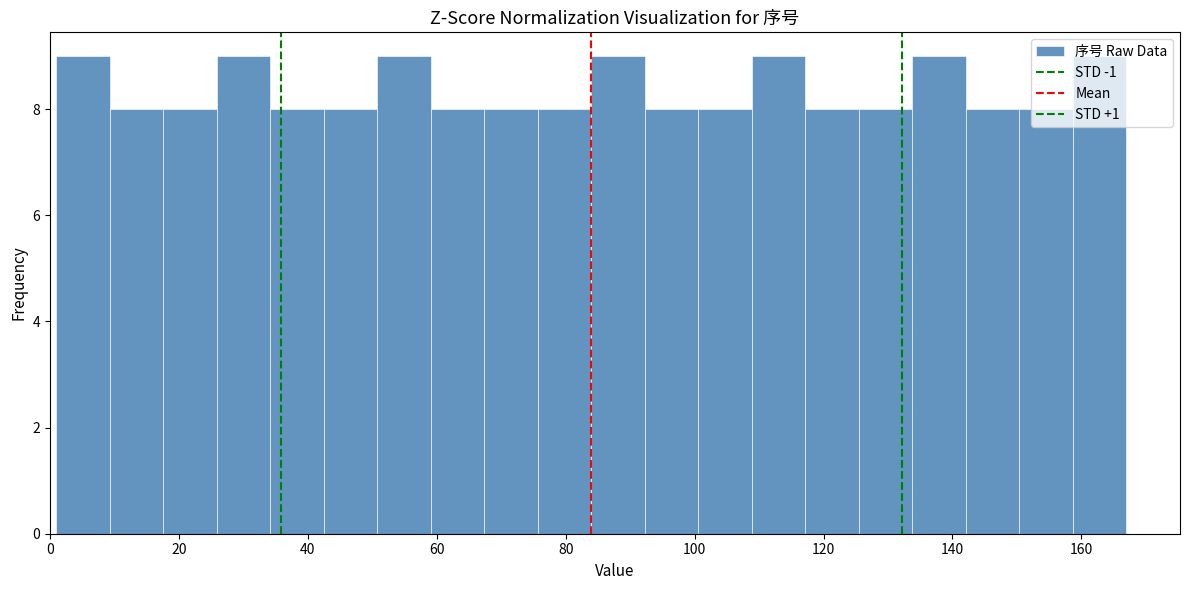

How tall is the bar that spans 2 to 10 on the x-axis? Neither the bar edges nor the heights are printed on the chart, so give them approximately, as read against the axes.

9